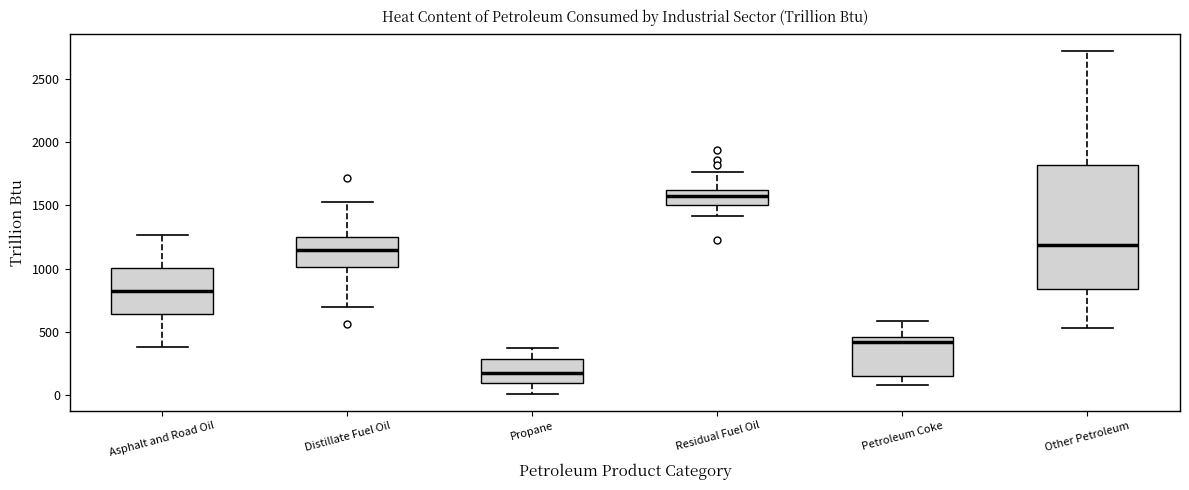

Which box is the tallest, from its lower edge to its upper edge?

Other Petroleum